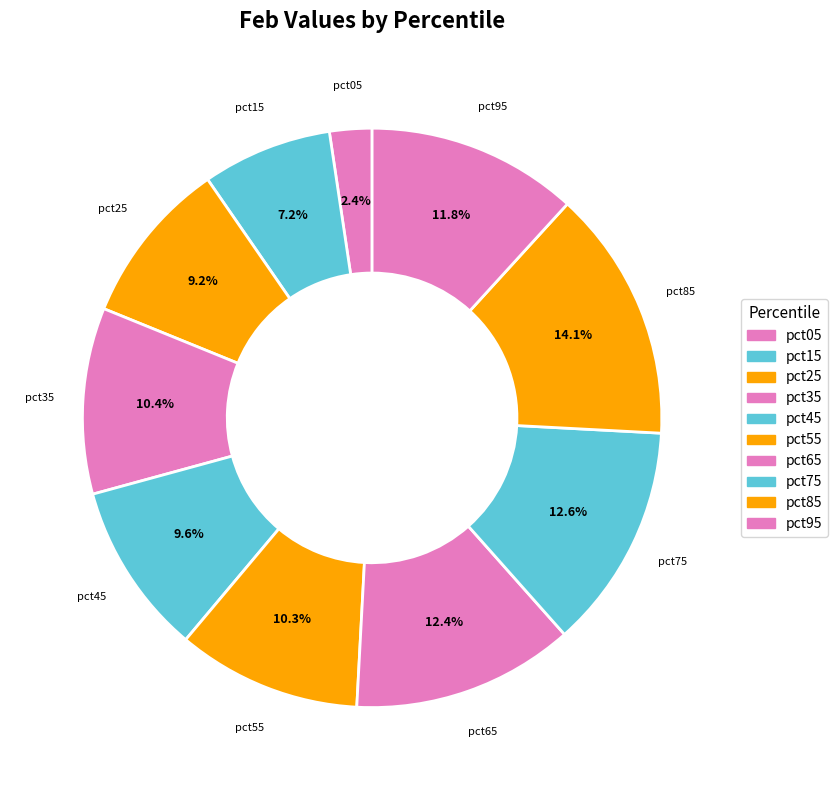

To the nearest percent, what is the average slice percentage?

10%